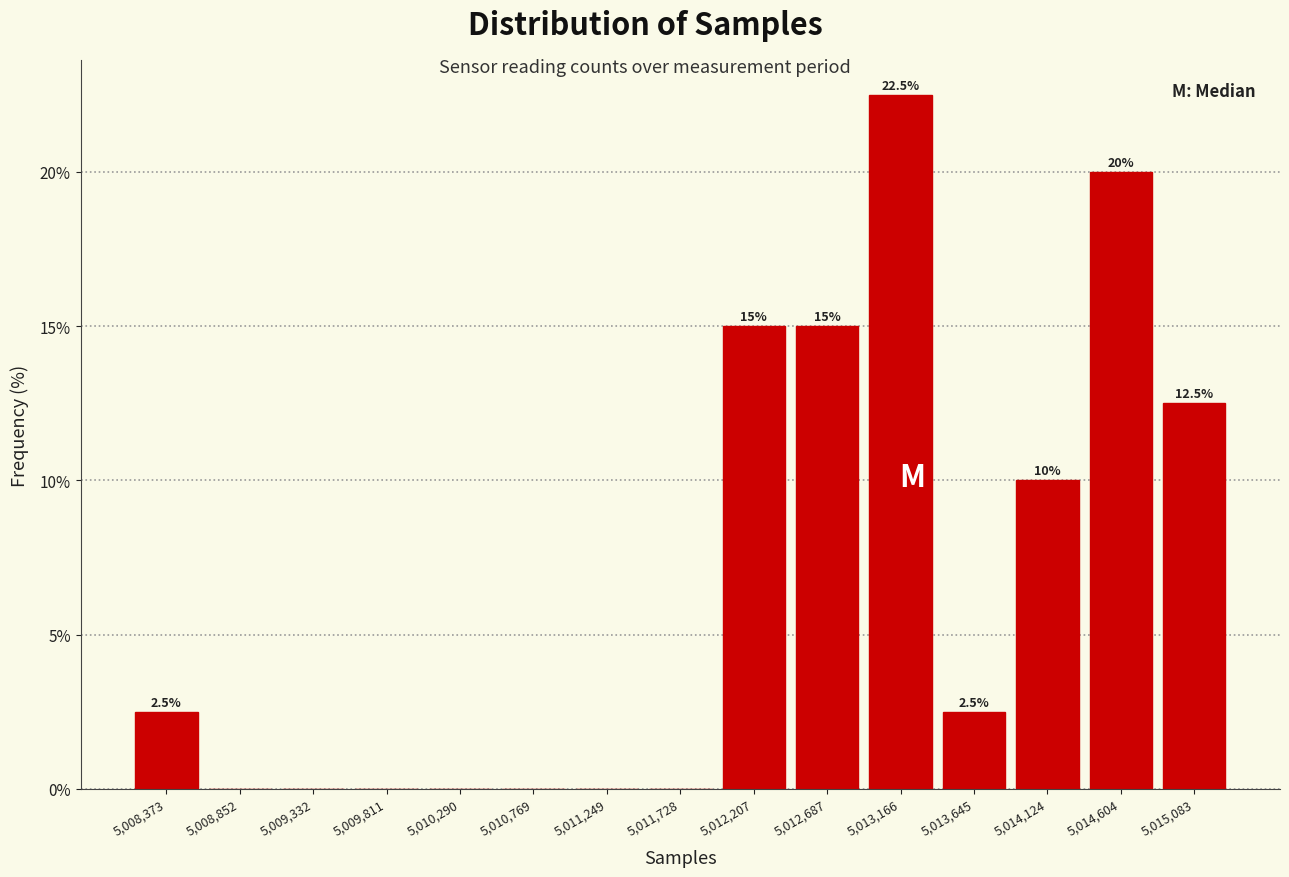

Over which range of the x-axis is the bar tallest?

5012950 to 5013400